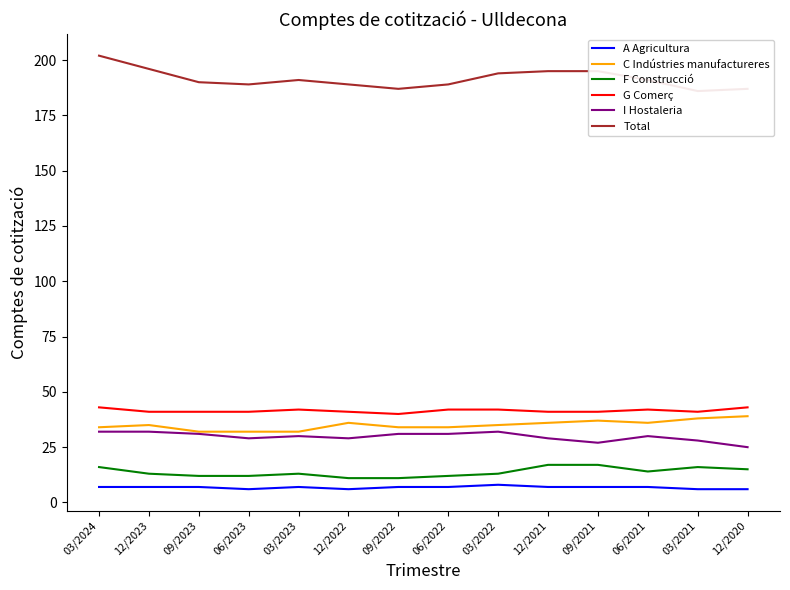

Which series changed the most between 09/2023 and 03/2023?

F Construcció